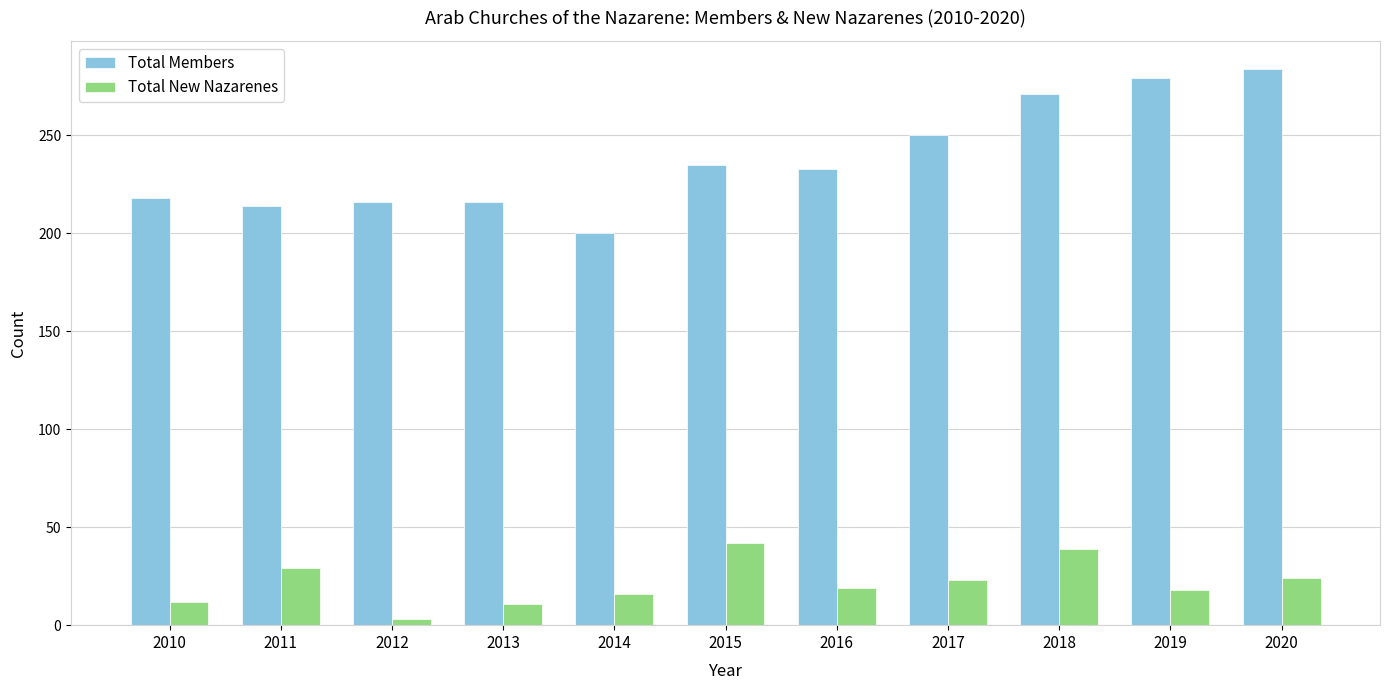

What is the maximum value shown in the chart?

284